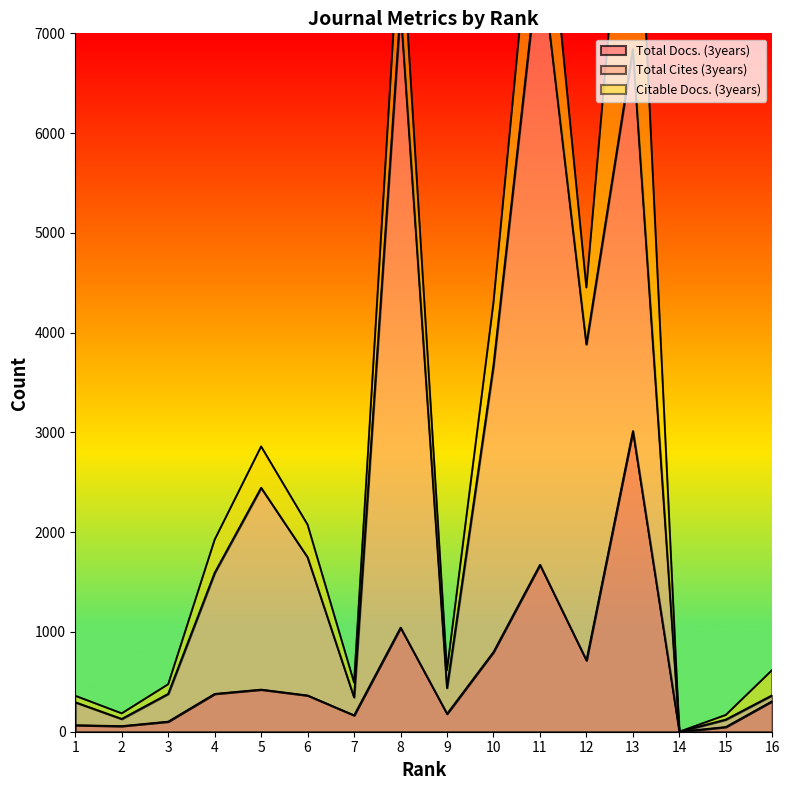

At which label is Total Docs. (3years) closest to 1507?

11